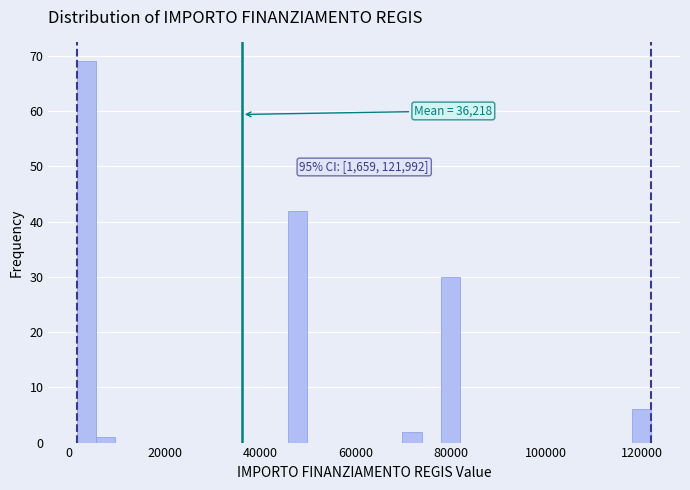

Read against the x-axis, roughly where is the centre of the tallest bar?

4000